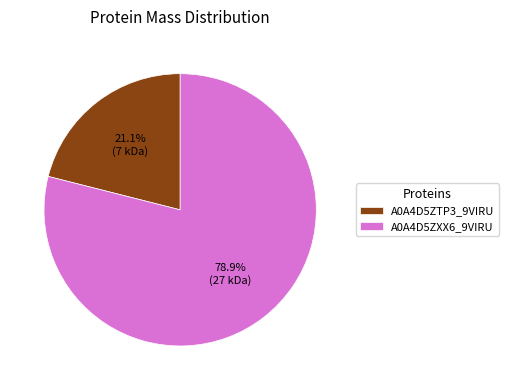

What portion of the pie excludes A0A4D5ZTP3_9VIRU?

78.9%